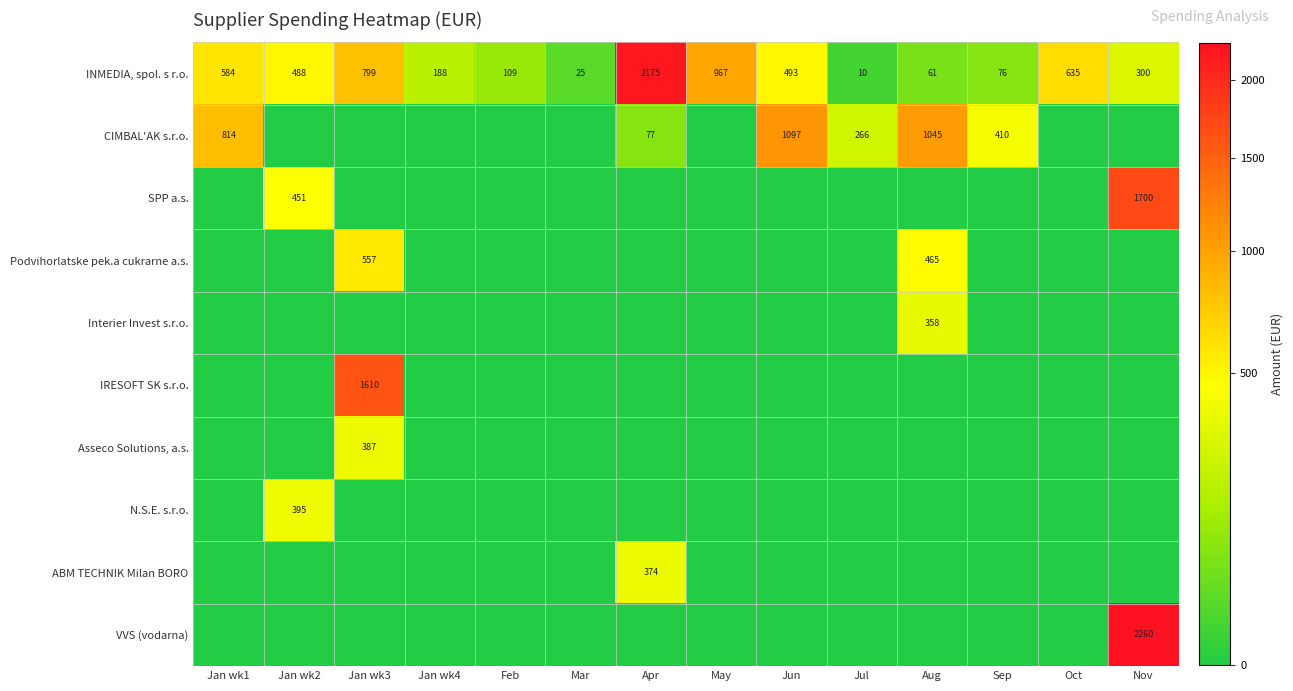

What is the difference between the maximum and second lowest values in the INMEDIA, spol. s r.o. series?

2150